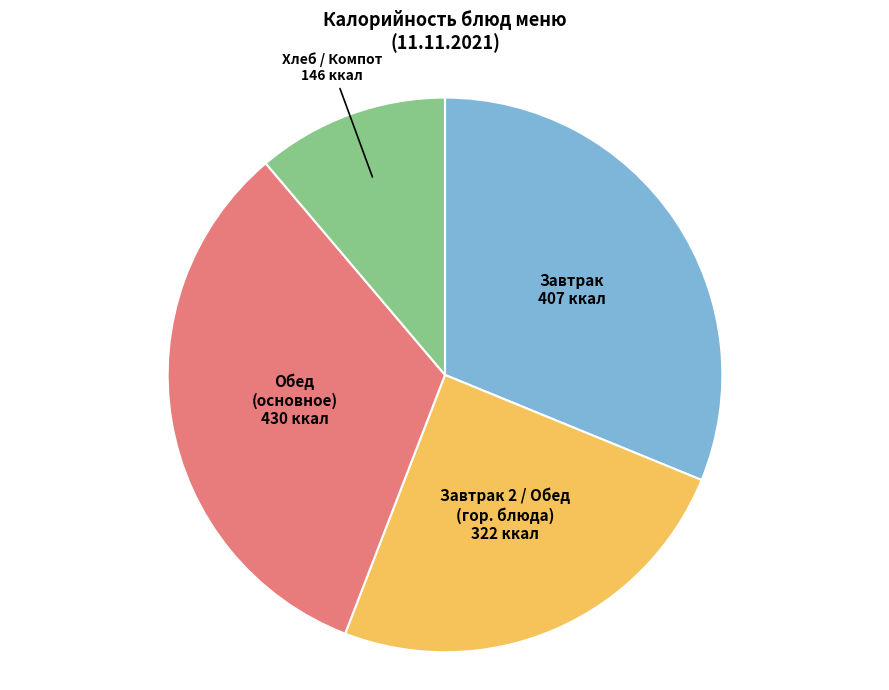

Is it true that Завтрак is 31% of the pie?

True